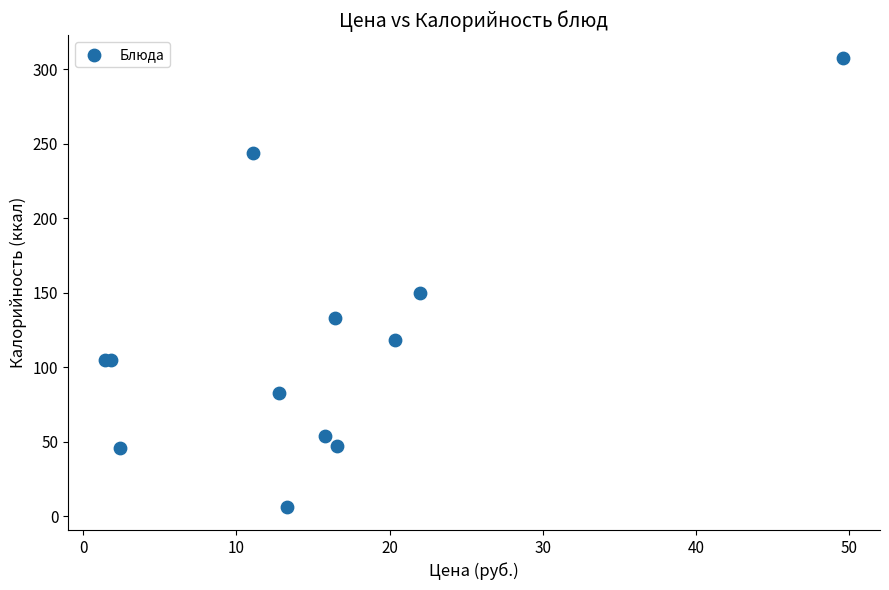

What Y value in the scatter plot is closest to 156?

150.0